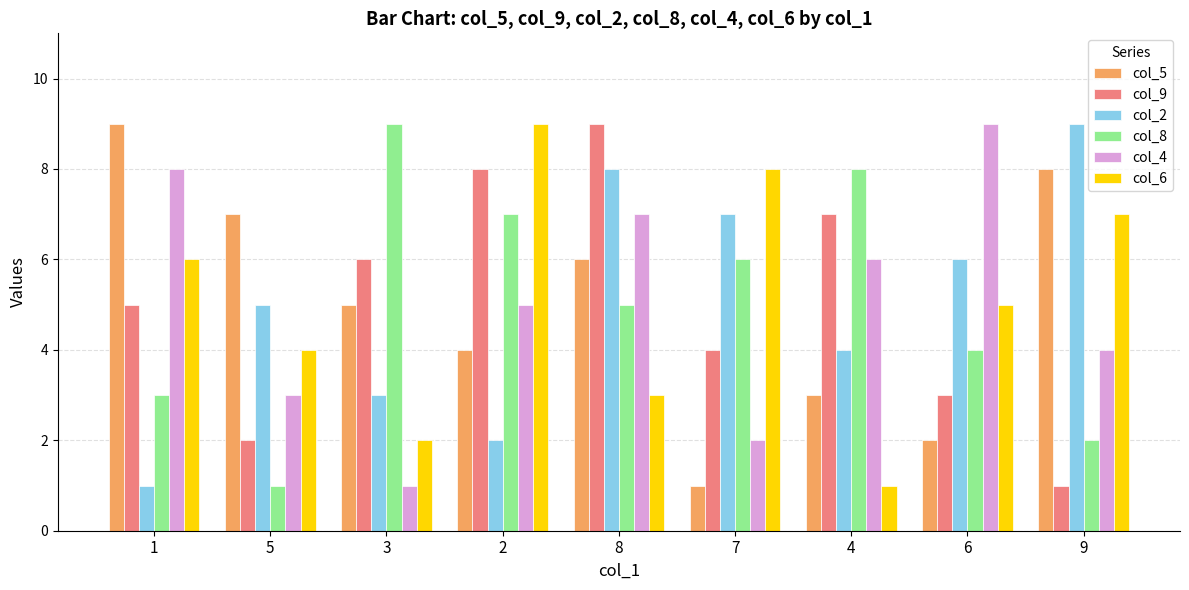

What is the label of the 3rd bar from the left?

3